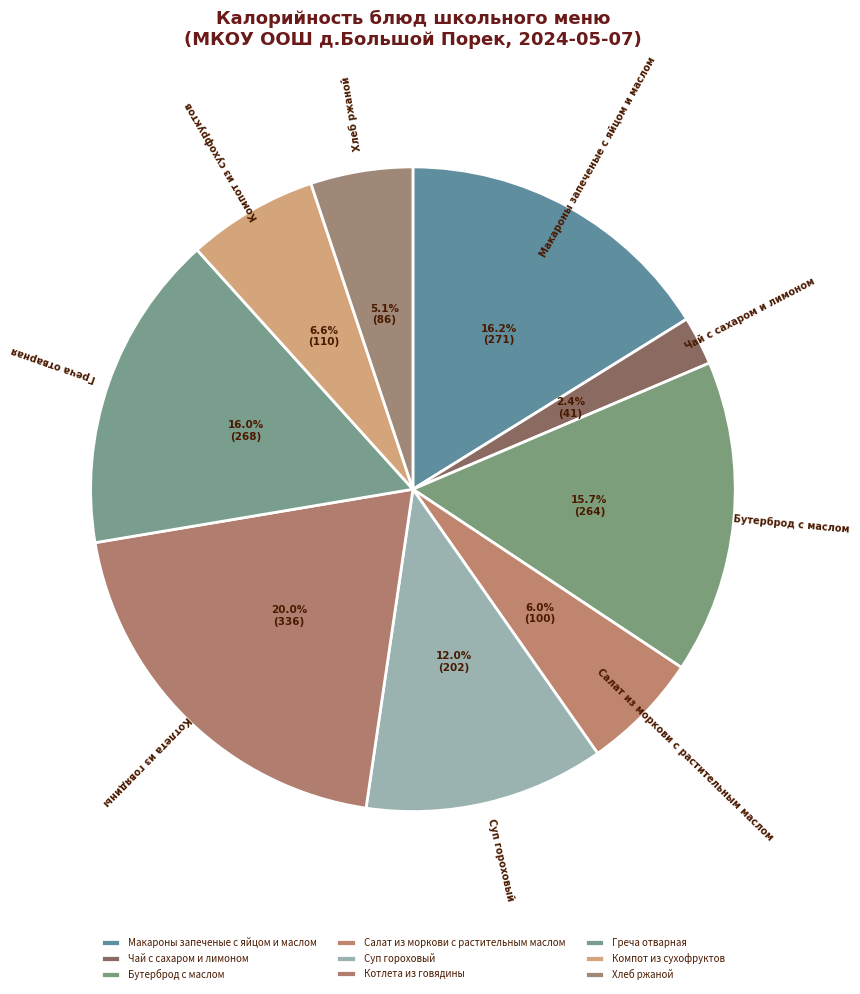

Is there any slice that represents more than half of the pie?

No